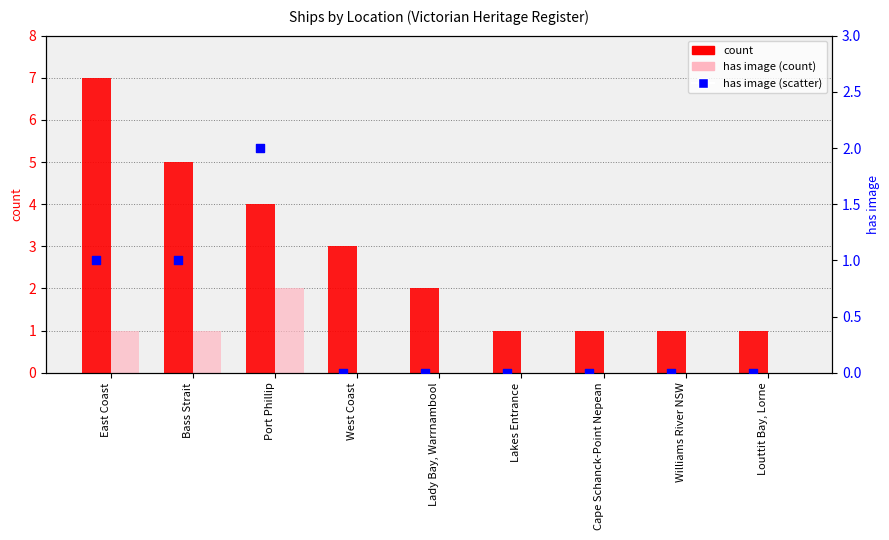

Which series reaches the minimum Y coordinate?

has image (count)